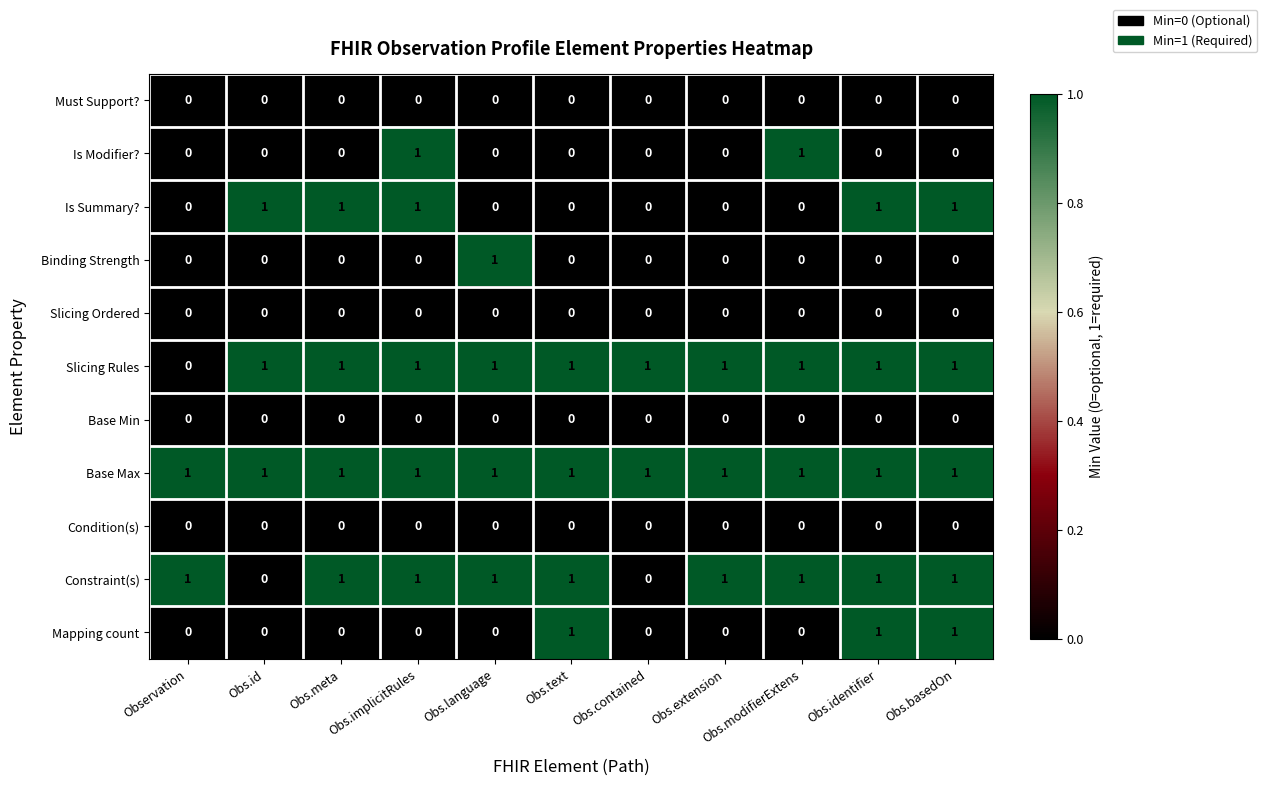

At how many categories does at least one series exceed 0?

11